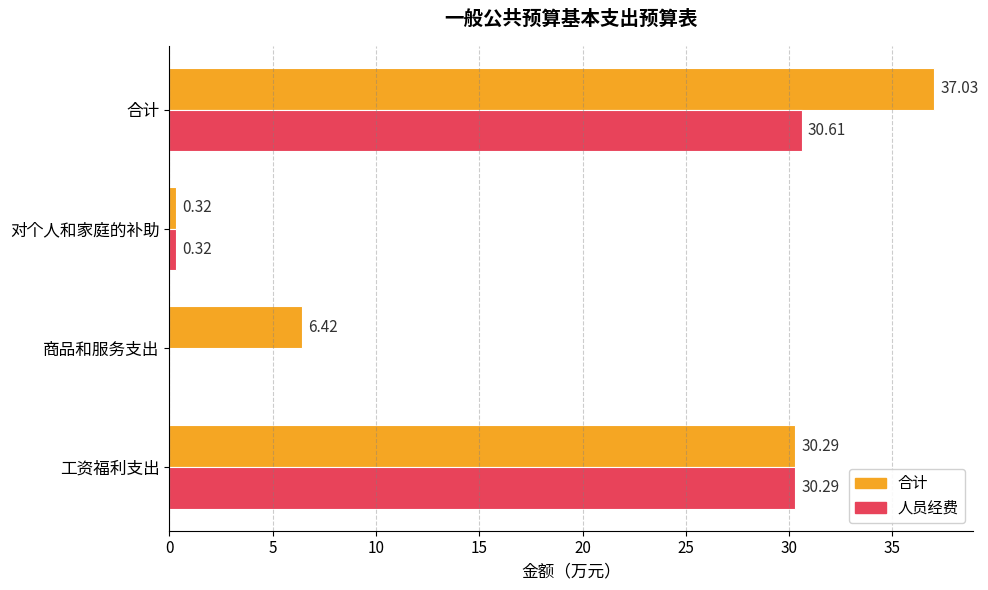

At which category is the sum across all series the highest?

合计